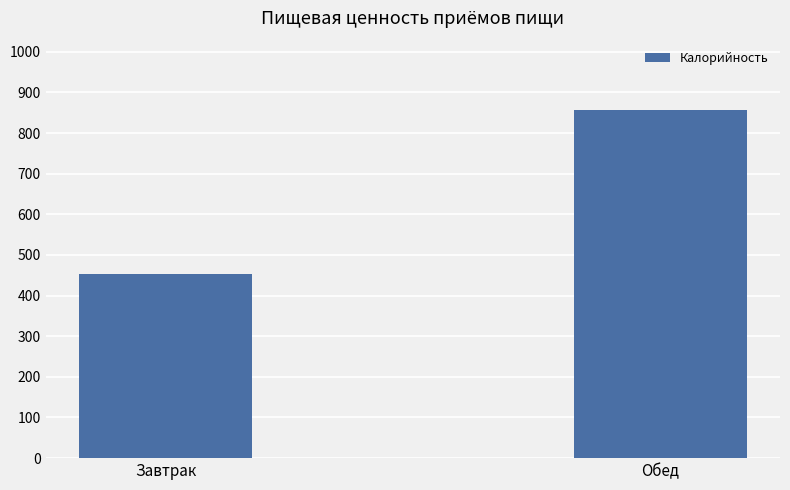

How many values are below 856?

1